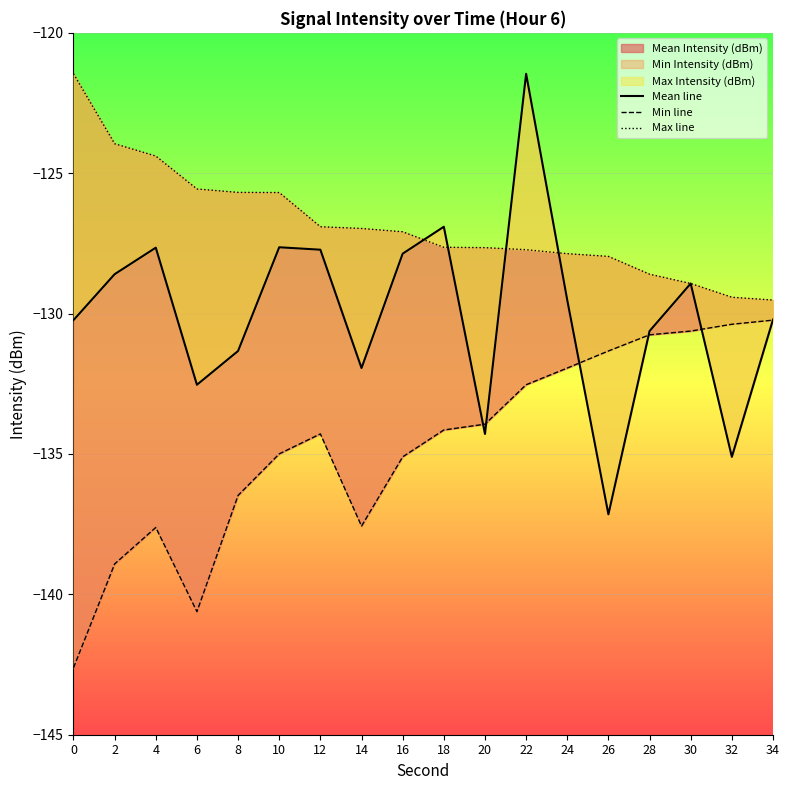

What is the difference between the maximum and minimum values in the Min line series?

12.4